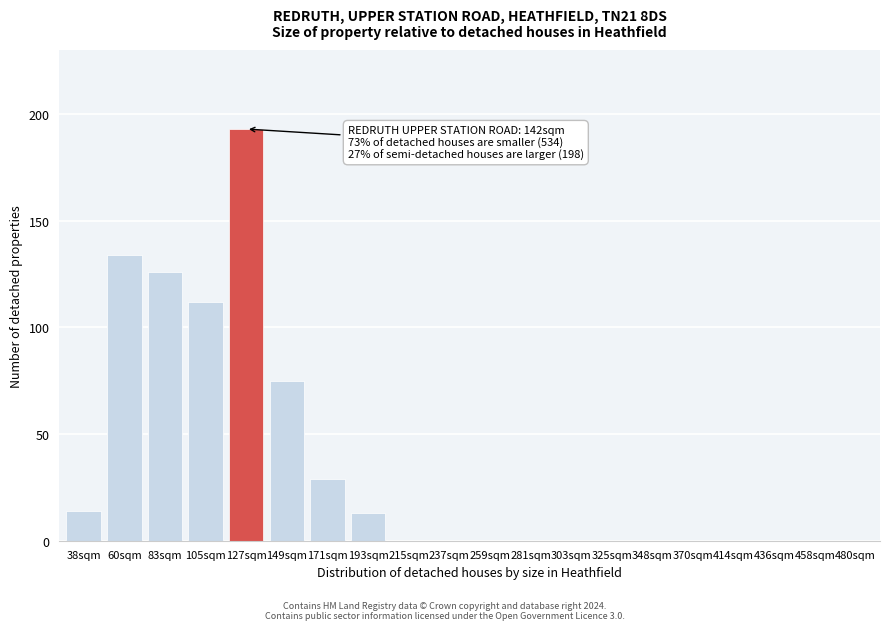

Reading left to right, extract all data points from this chart.

38sqm=14	60sqm=134	83sqm=126	105sqm=112	127sqm=193	149sqm=75	171sqm=29	193sqm=13	215sqm=0	237sqm=0	259sqm=0	281sqm=0	303sqm=0	325sqm=0	348sqm=0	370sqm=0	414sqm=0	436sqm=0	458sqm=0	480sqm=0